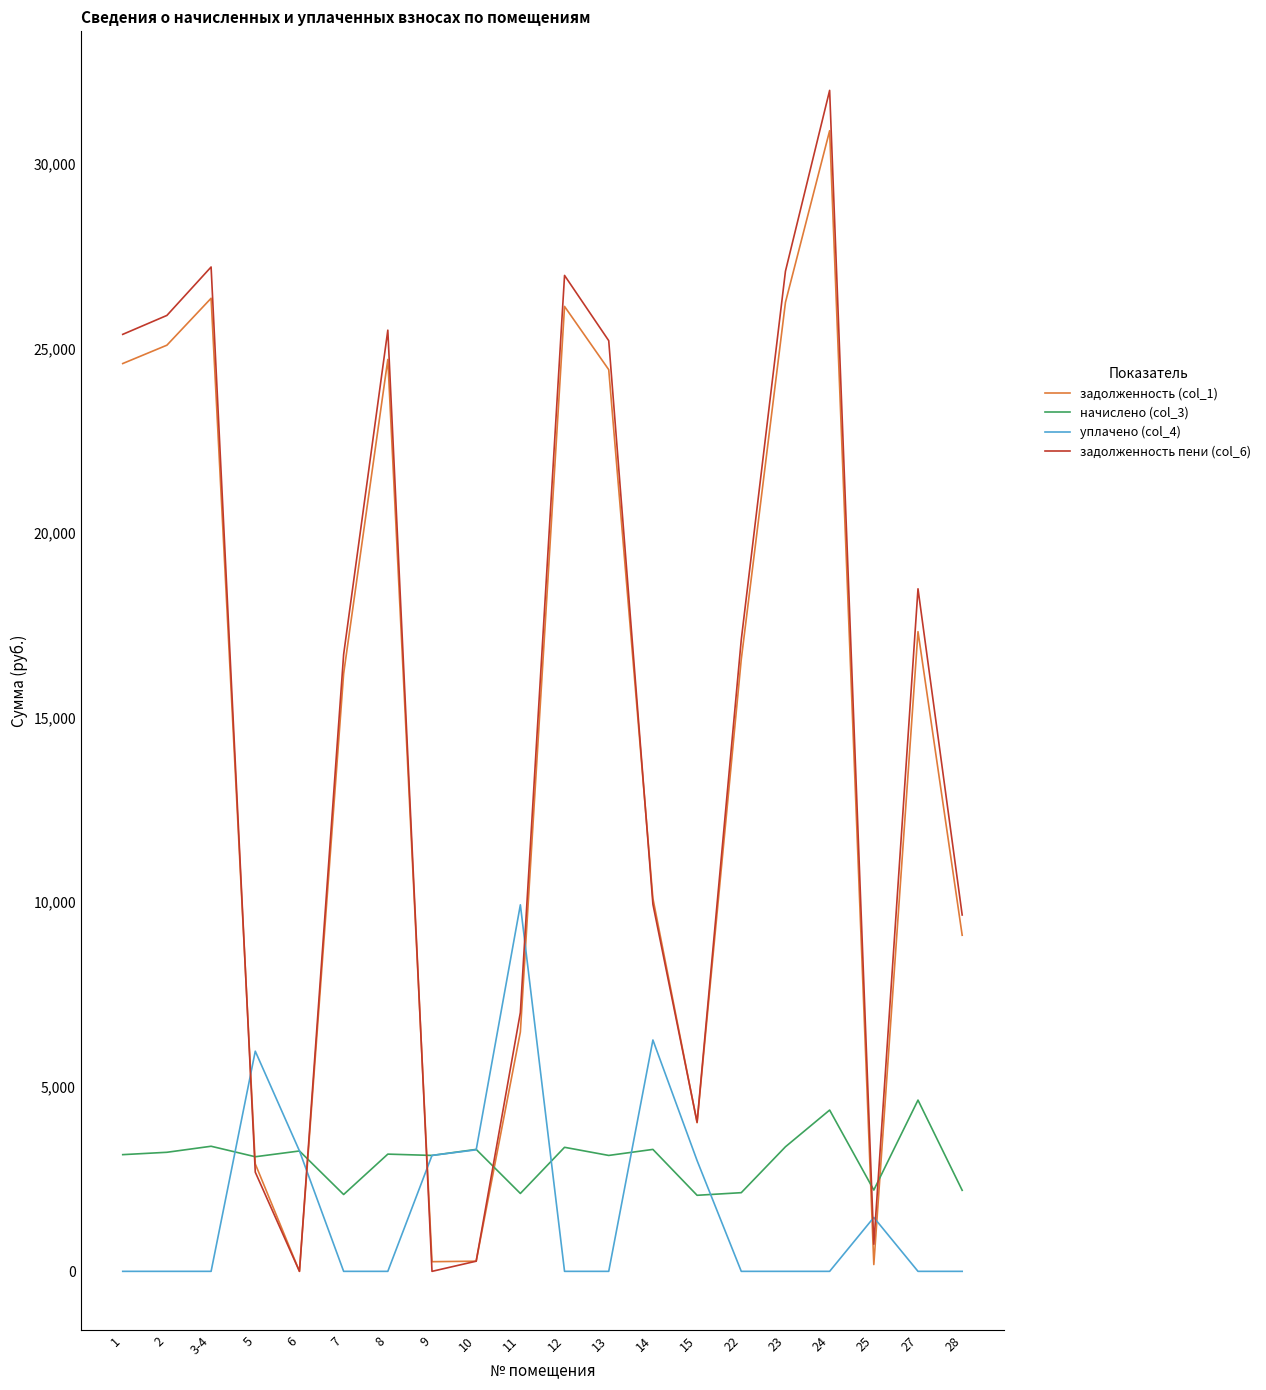

The value of уплачено (col_4) at 8 is -6074.8. True or false?

False